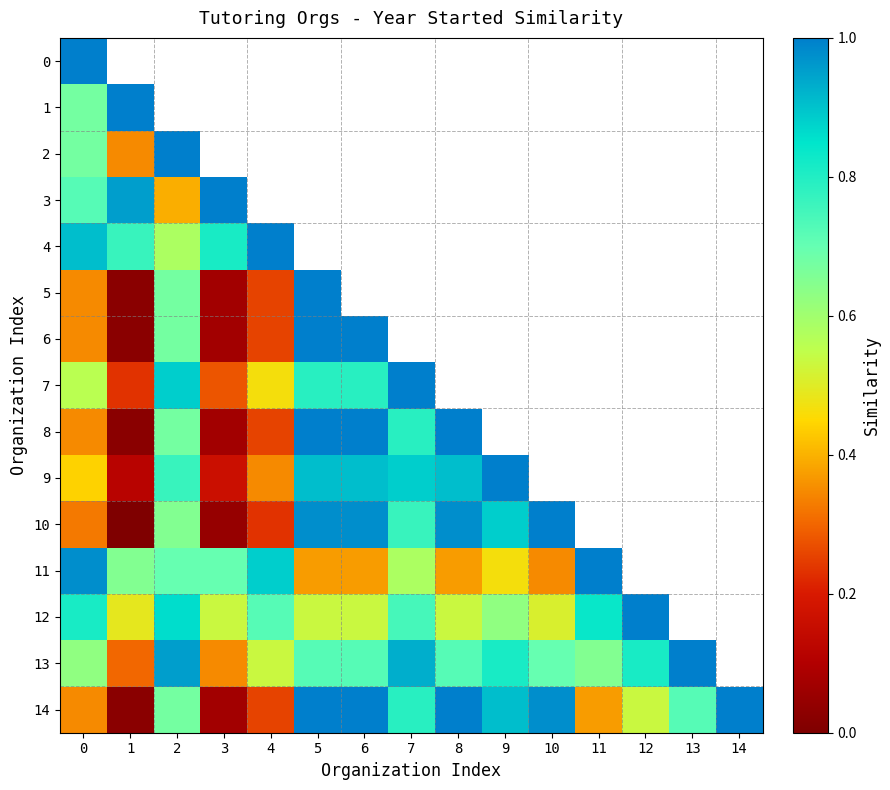

At how many categories does at least one series exceed 0?

15